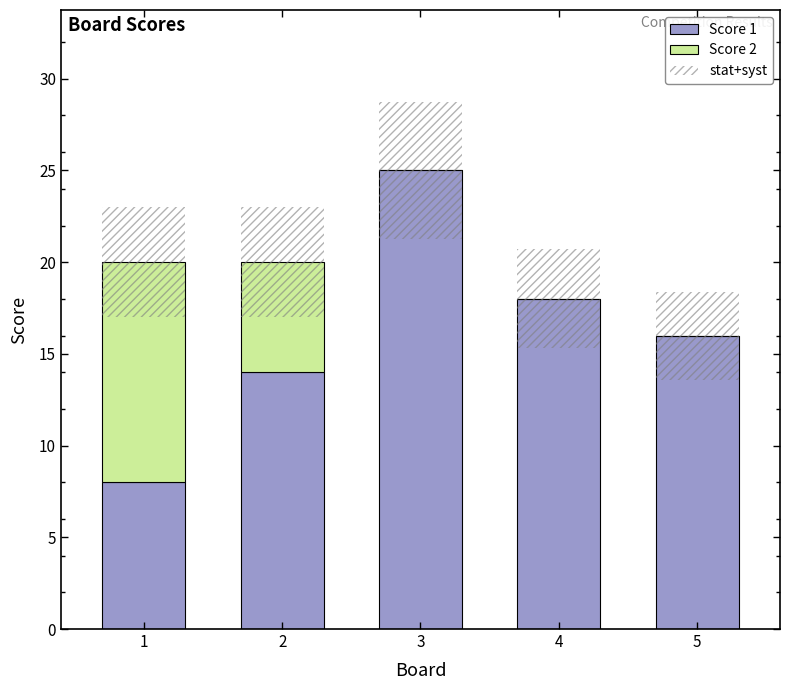

Which category has the highest value in the stat+syst series?

3